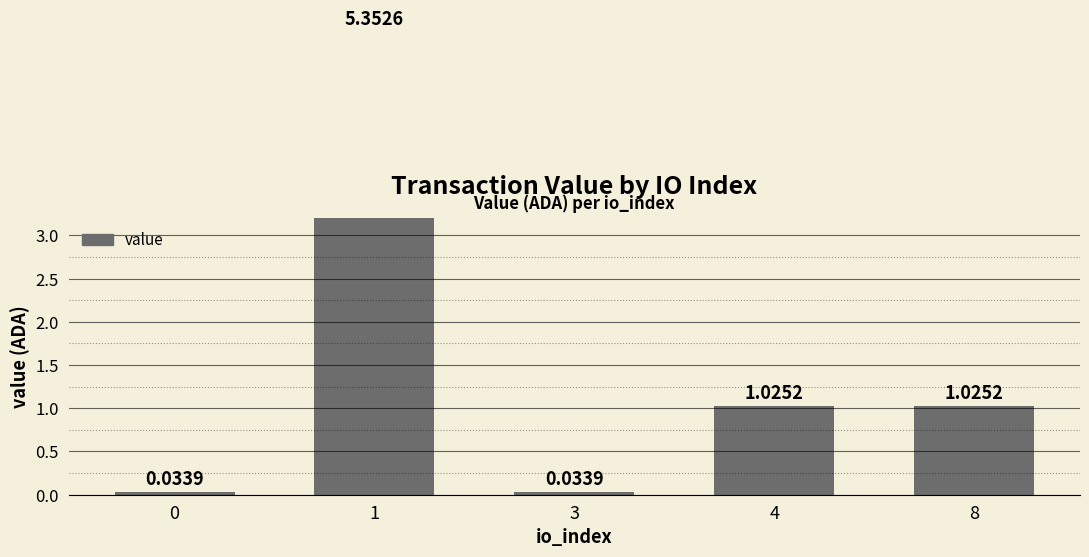

Approximately how many times larger is the value at 8 compared to 4?

1.0